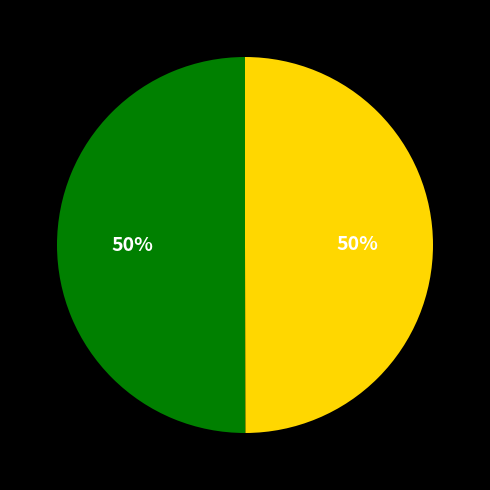

To the nearest percent, what is the average slice percentage?

50%